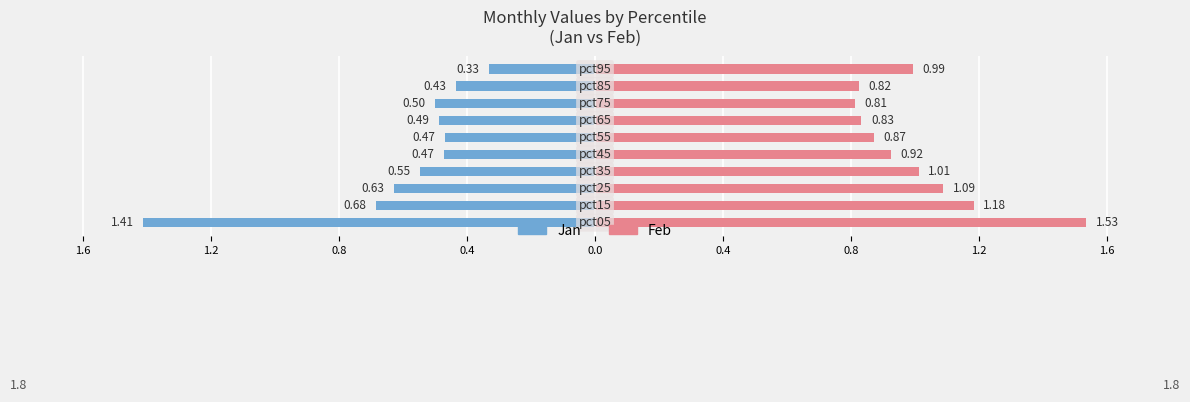

The value of Jan at pct55 is 0.8. True or false?

False